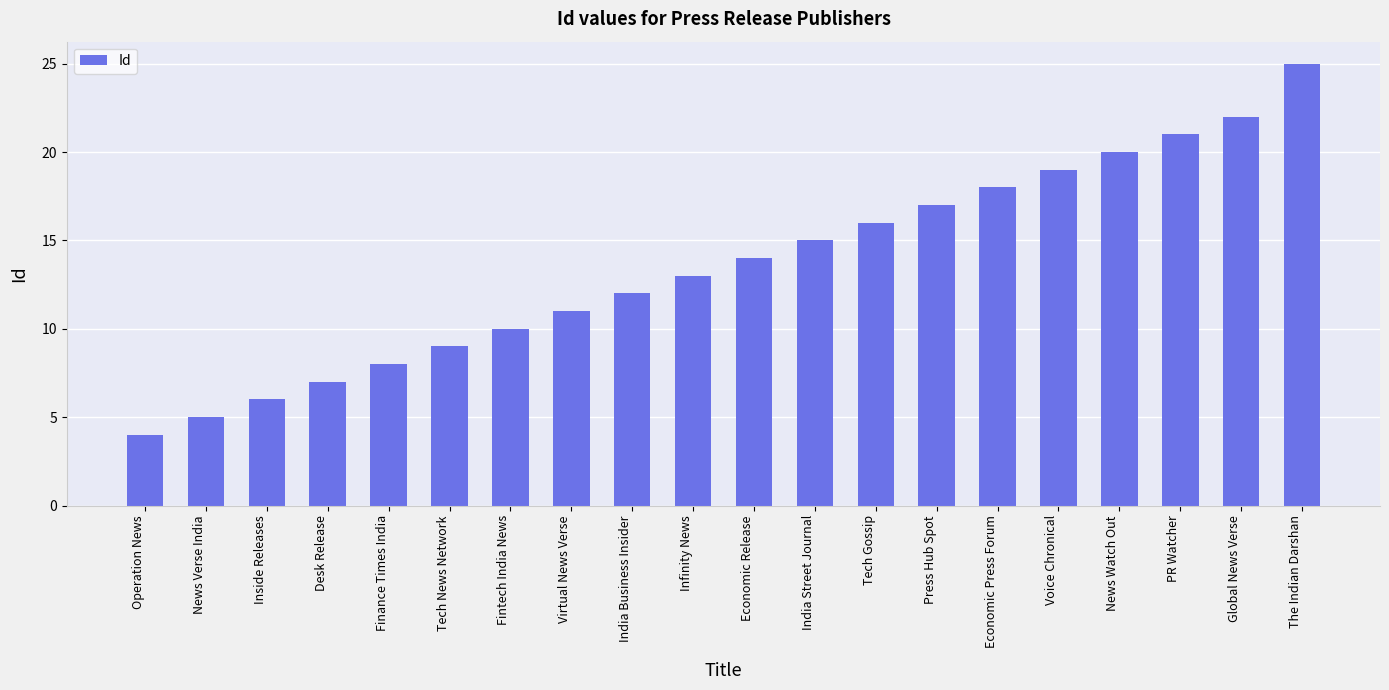

What value does the data have at India Business Insider?

12